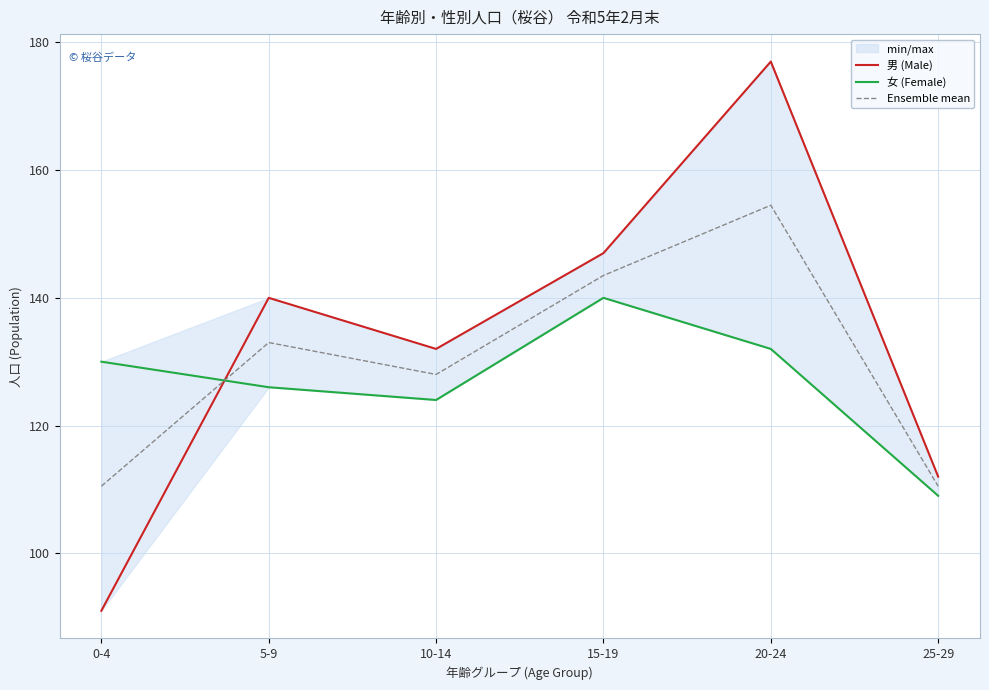

Reading left to right, extract all data points from this chart.

男 (Male): 0-4=91.0	5-9=140.0	10-14=132.0	15-19=147.0	20-24=177.0	25-29=112.0
女 (Female): 0-4=130.0	5-9=126.0	10-14=124.0	15-19=140.0	20-24=132.0	25-29=109.0
Ensemble mean: 0-4=110.5	5-9=133.0	10-14=128.0	15-19=143.5	20-24=154.5	25-29=110.5